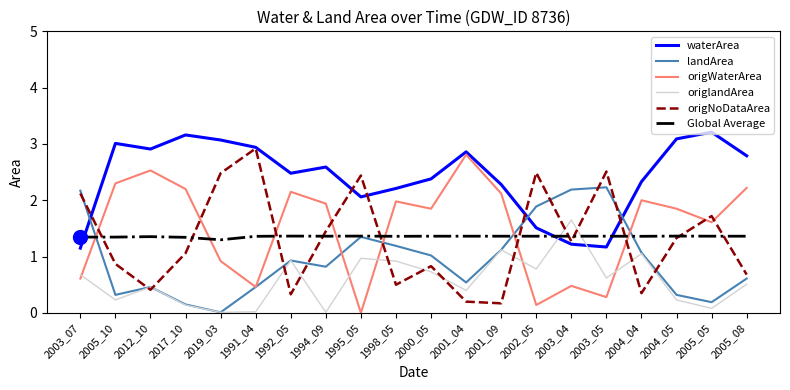

True or false: origWaterArea and waterArea intersect in this chart.

False